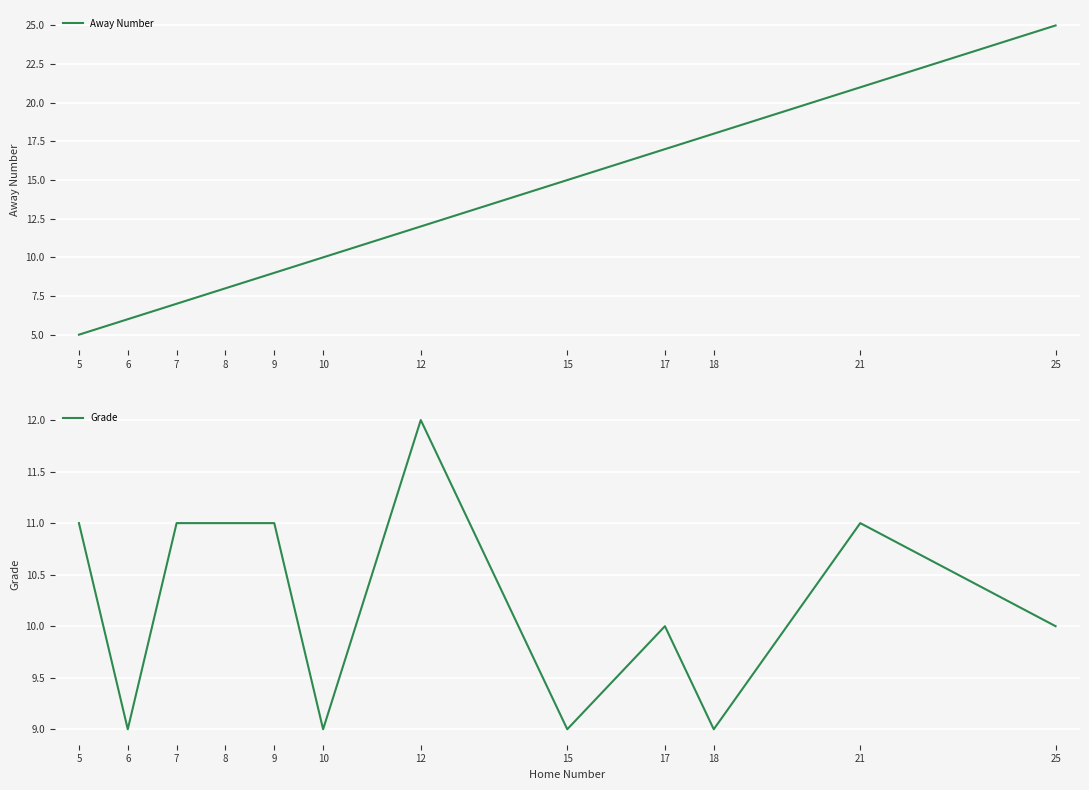

What is the value of the Away Number point at the 9th from the left?

17